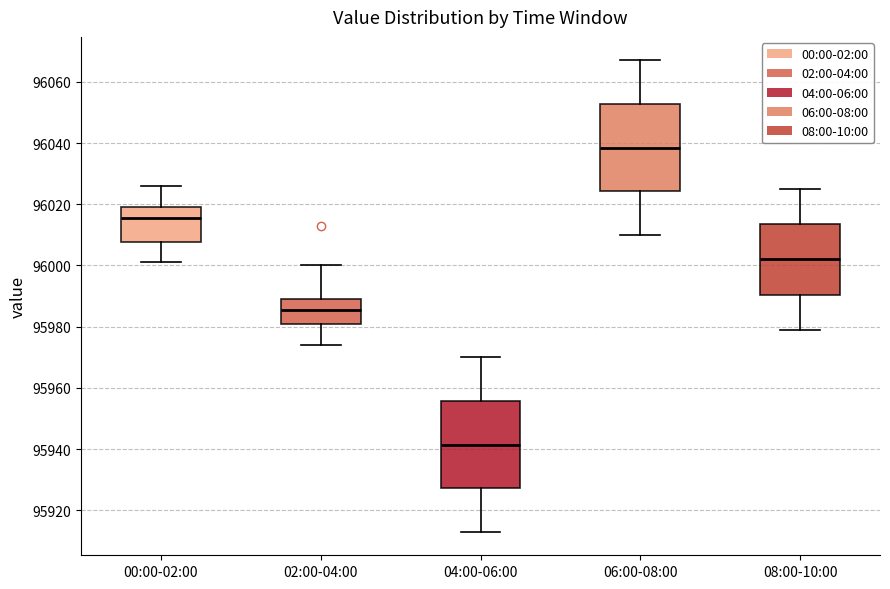

Reading left to right, transcribe this box plot: for each box, give where its median line is, the range the box spans, and where its two whiskers end, as read against the y-axis. The values are not printed on the chart, so give them approximately, as read against the axis.

00:00-02:00: median 96016, box 96008 to 96020, whiskers 96002 to 96026
02:00-04:00: median 95986, box 95980 to 95990, whiskers 95974 to 96000
04:00-06:00: median 95942, box 95928 to 95956, whiskers 95914 to 95970
06:00-08:00: median 96038, box 96024 to 96052, whiskers 96010 to 96068
08:00-10:00: median 96002, box 95990 to 96014, whiskers 95980 to 96026